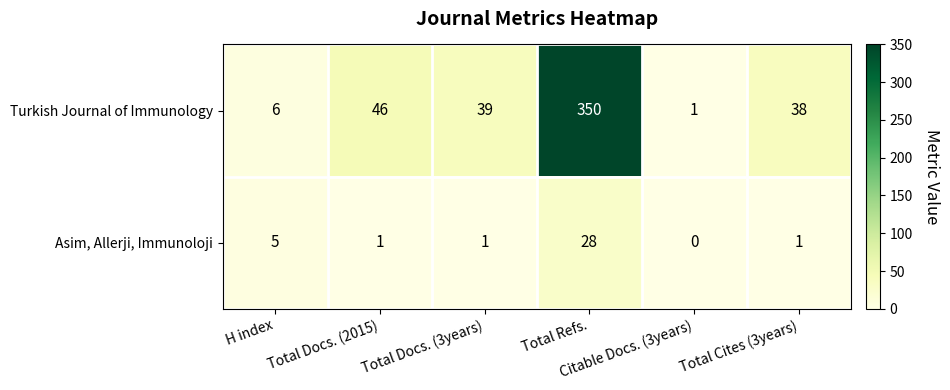

What is the difference between the maximum and second lowest values in the Asim, Allerji, Immunoloji series?

27